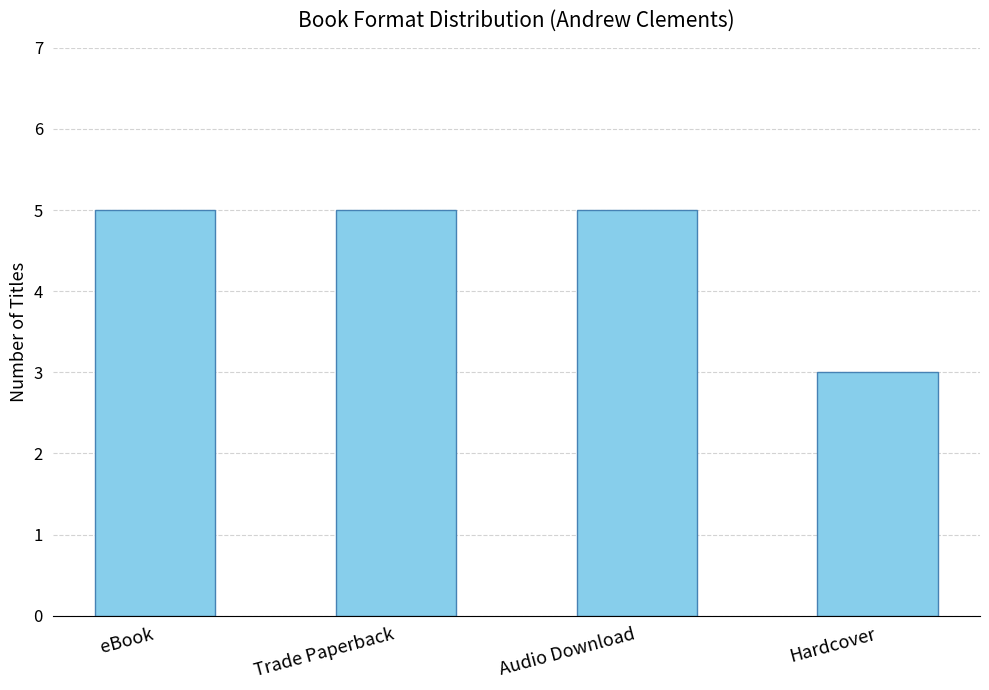

What is the maximum value shown in the chart?

5